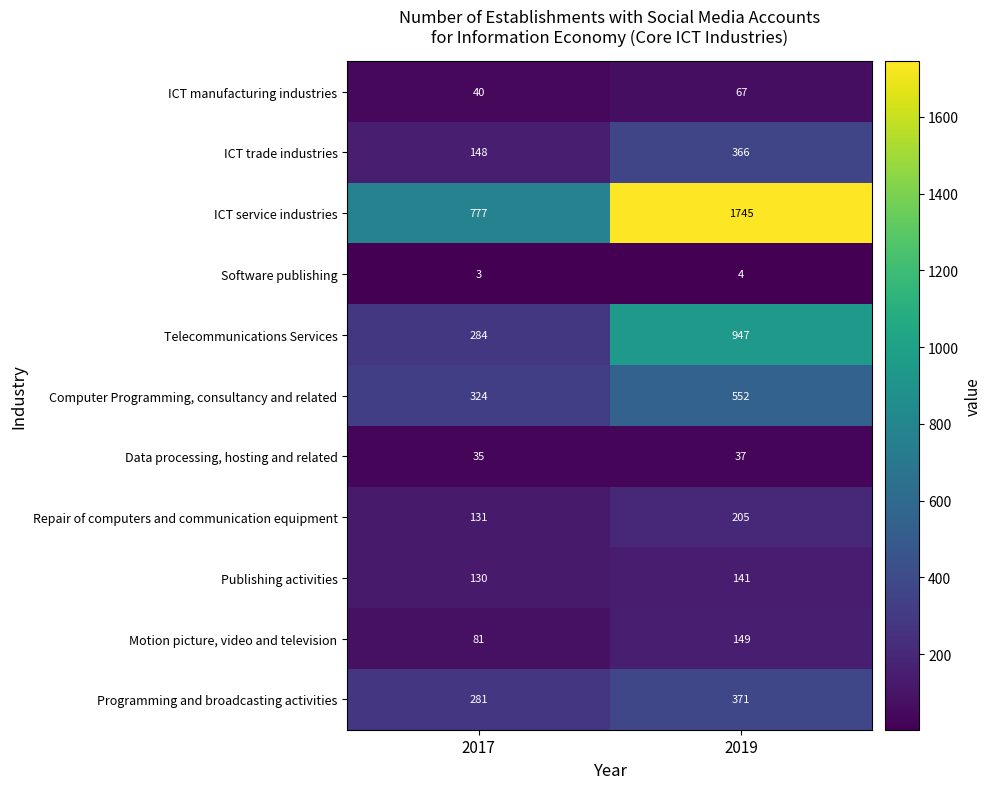

What is the approximate value of Data processing, hosting and related at 2019?

37